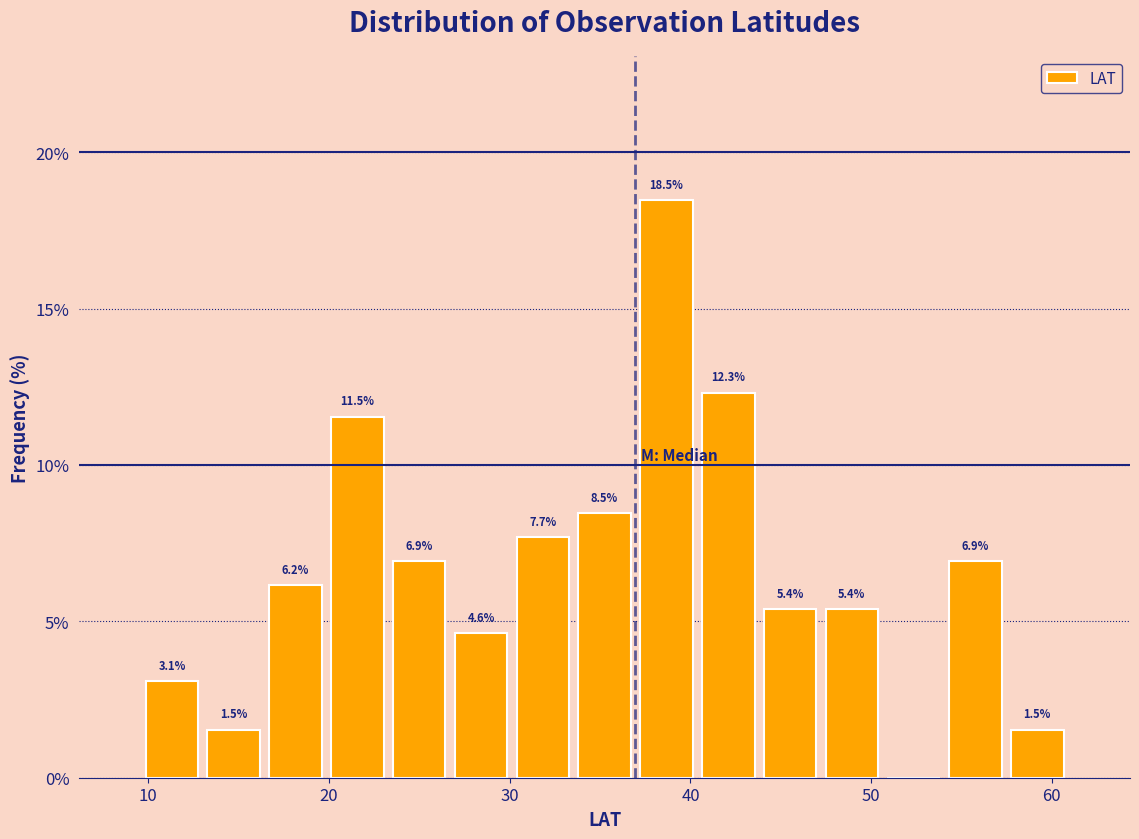

Read against the x-axis, roughly where is the centre of the tallest bar?

39